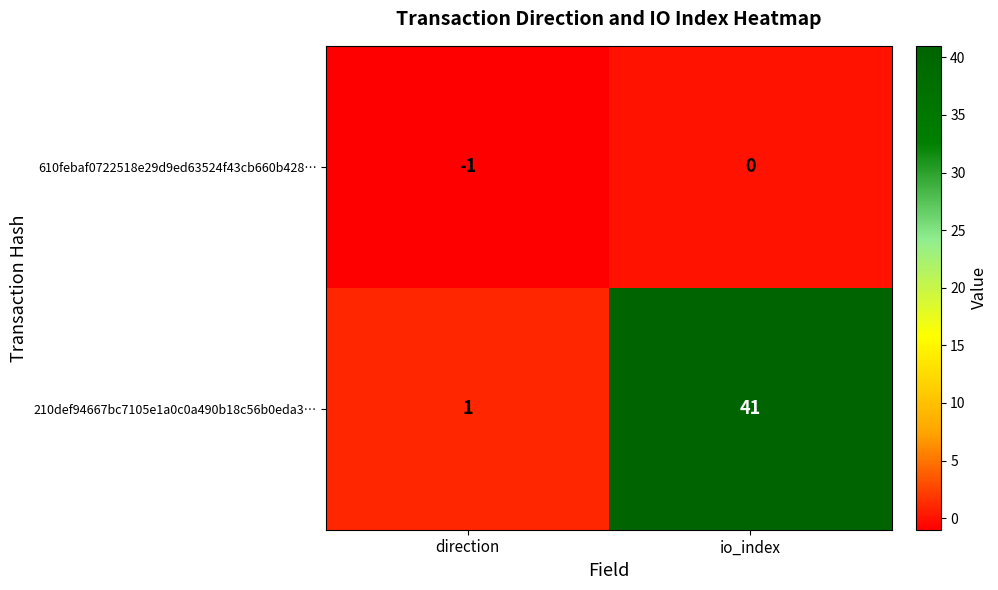

Count the number of categories in the chart.

2